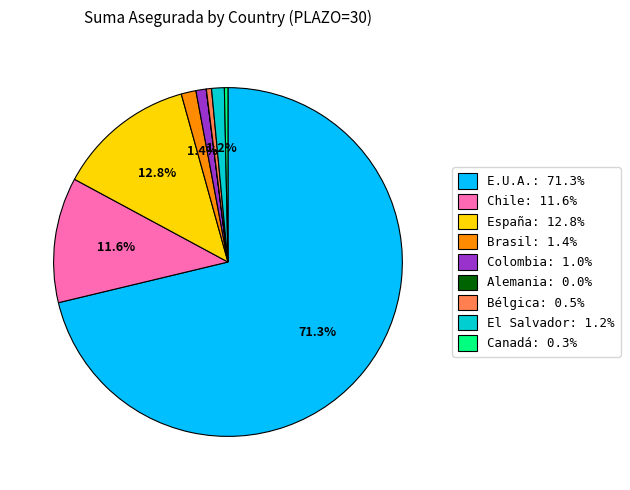

What is the largest slice in the pie chart?

E.U.A.